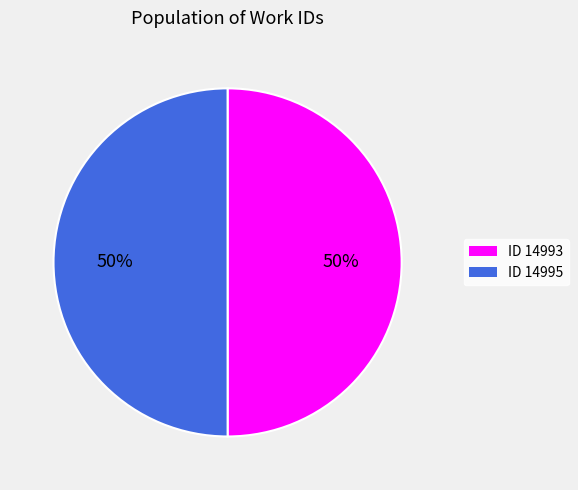

To the nearest percent, what is the average slice percentage?

50%